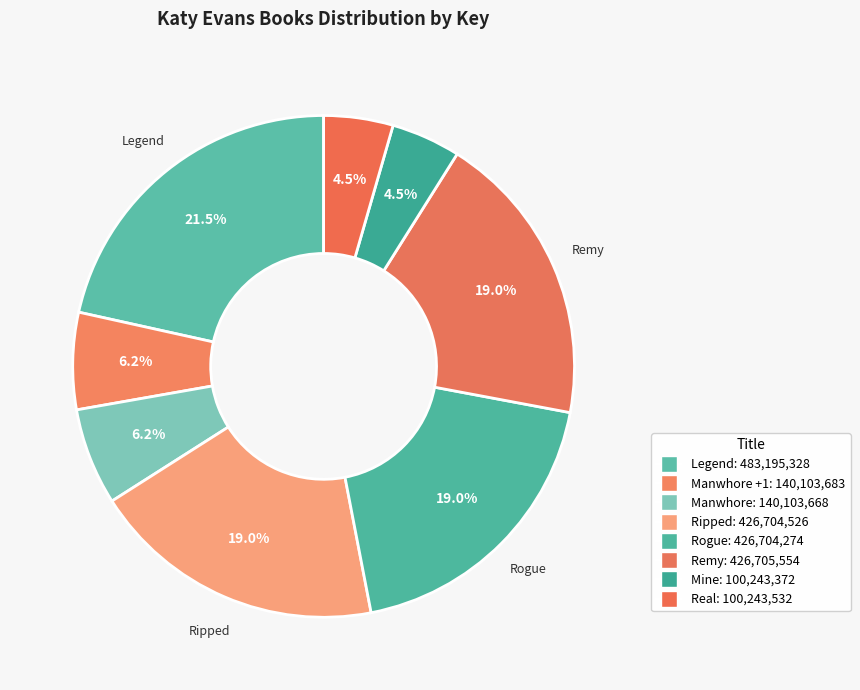

How many segments does this pie chart have?

8